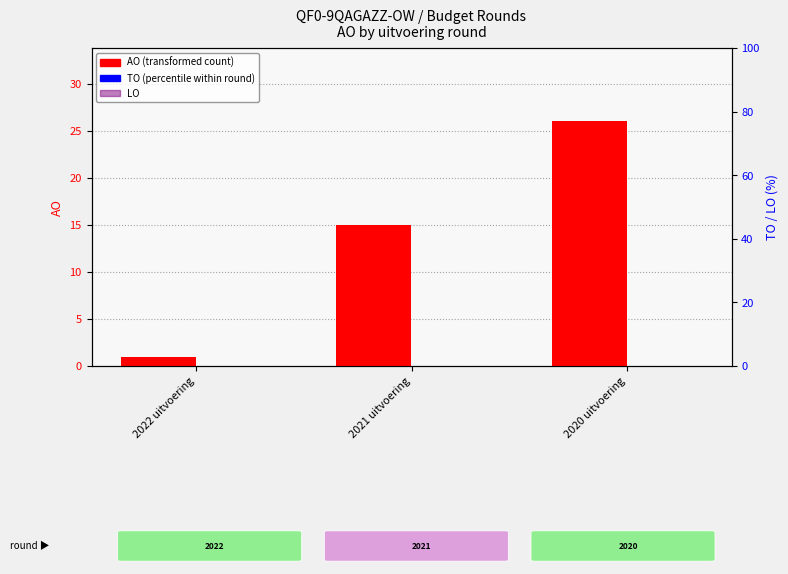

The value of AO (transformed count) at 2020 uitvoering is 26. True or false?

True